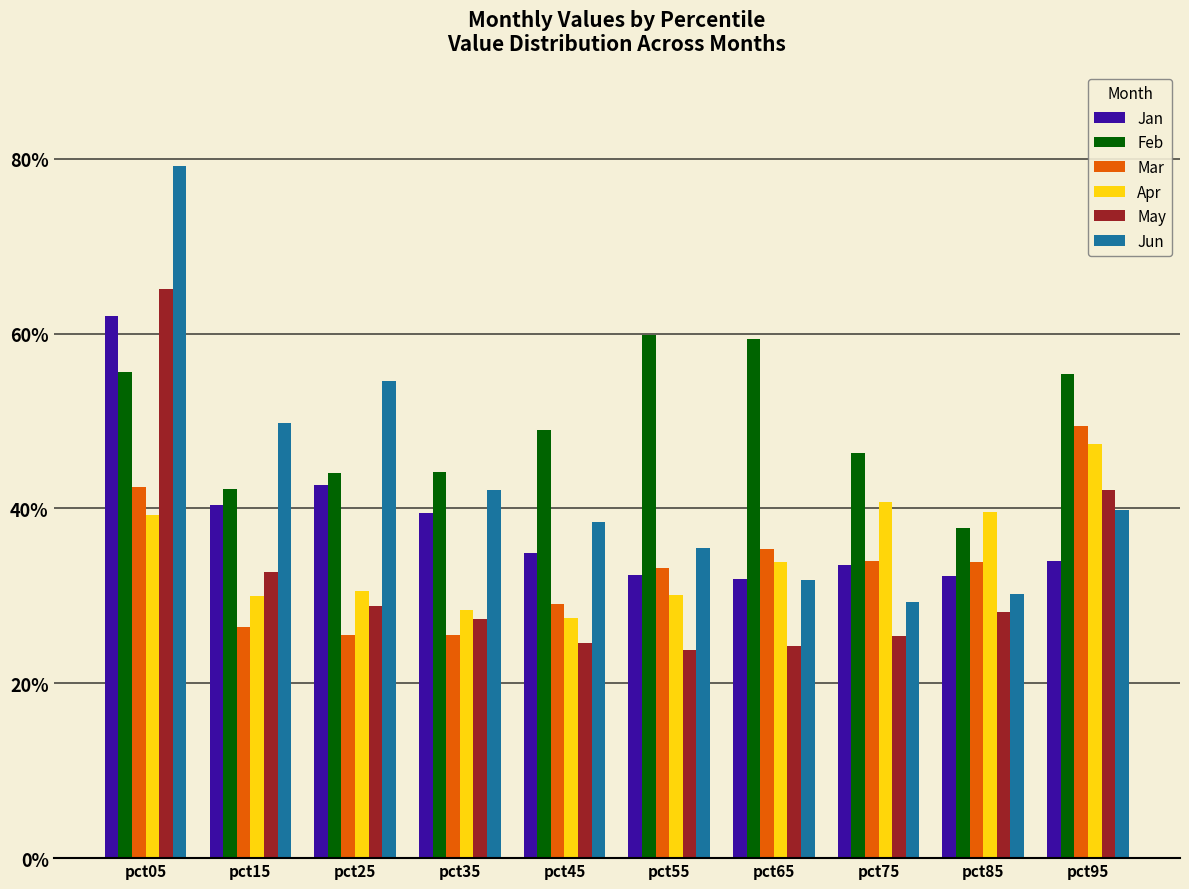

The Mar series shows 0.2 at pct95. True or false?

False